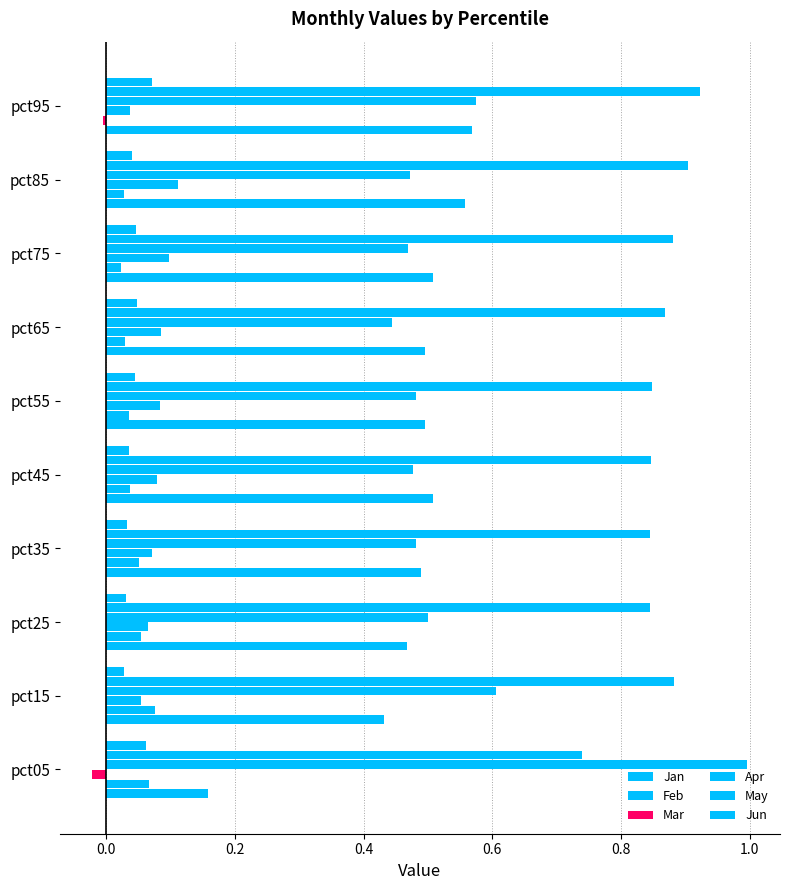

How many series are shown in this chart?

6